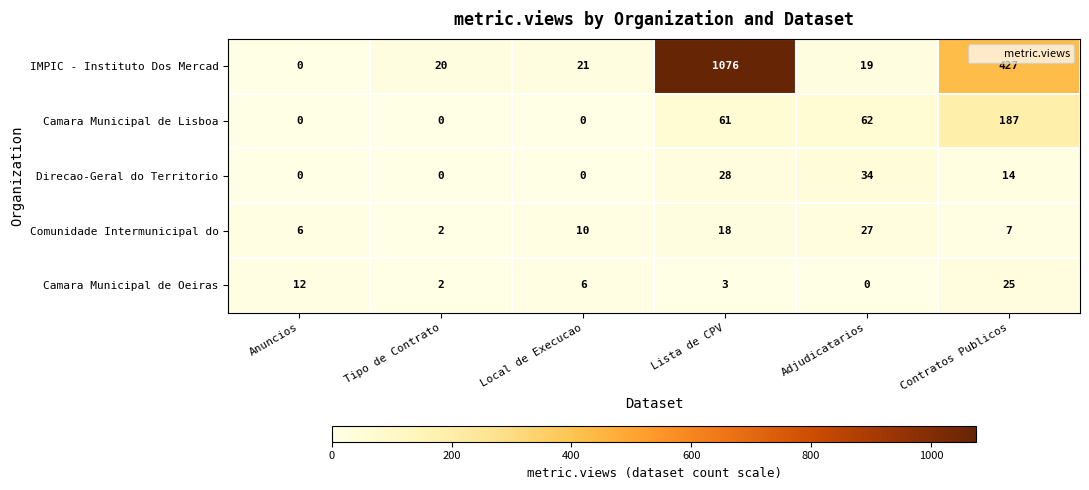

What is the average value of the Direcao-Geral do Territorio series?

13